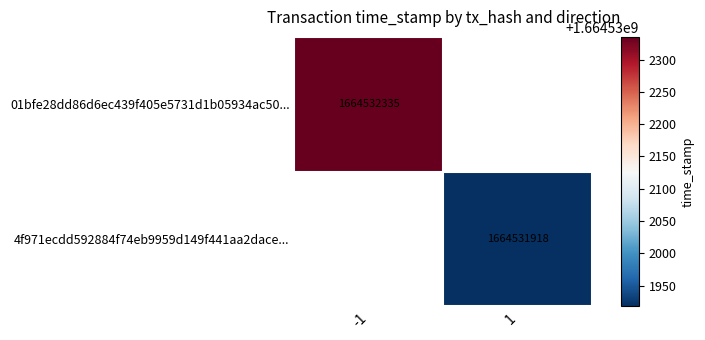

The 4f971ecdd592884f74eb9959d149f441aa2dace series shows 1664531918 at 1. True or false?

True